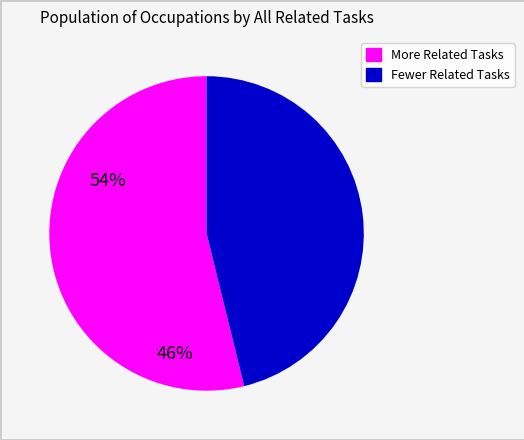

Does any single category account for the majority?

Yes